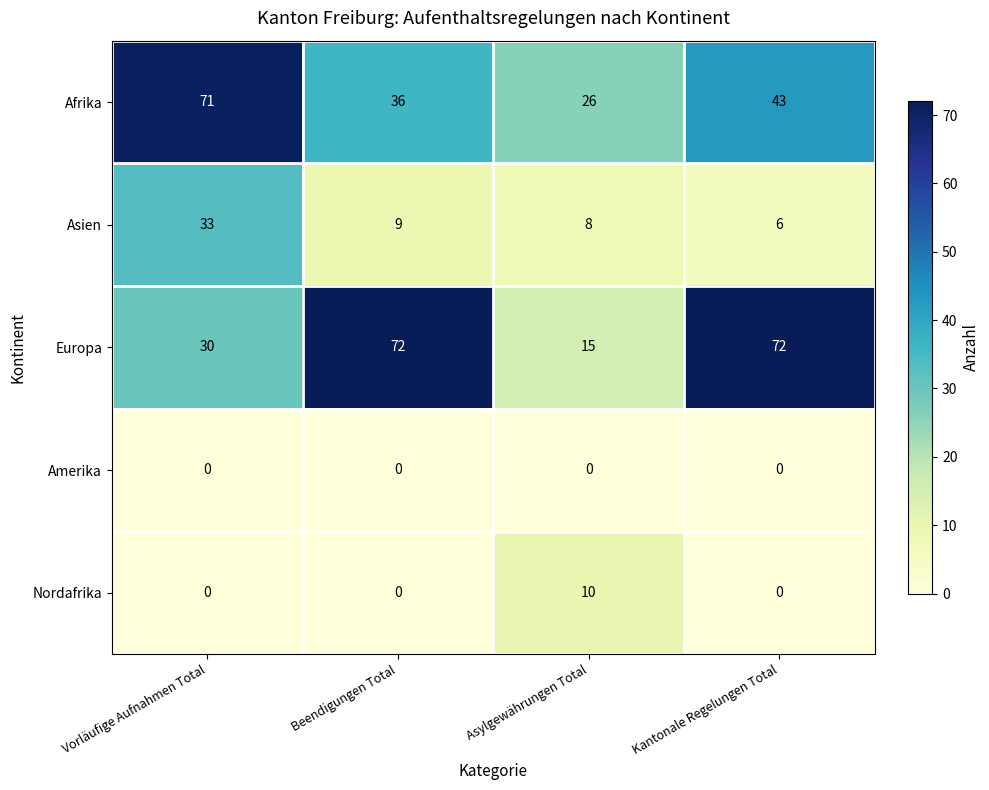

Reading left to right, transcribe all the data shown in this chart.

Afrika: Vorläufige Aufnahmen Total=71	Beendigungen Total=36	Asylgewährungen Total=26	Kantonale Regelungen Total=43
Asien: Vorläufige Aufnahmen Total=33	Beendigungen Total=9	Asylgewährungen Total=8	Kantonale Regelungen Total=6
Europa: Vorläufige Aufnahmen Total=30	Beendigungen Total=72	Asylgewährungen Total=15	Kantonale Regelungen Total=72
Amerika: Vorläufige Aufnahmen Total=0	Beendigungen Total=0	Asylgewährungen Total=0	Kantonale Regelungen Total=0
Nordafrika: Vorläufige Aufnahmen Total=0	Beendigungen Total=0	Asylgewährungen Total=10	Kantonale Regelungen Total=0